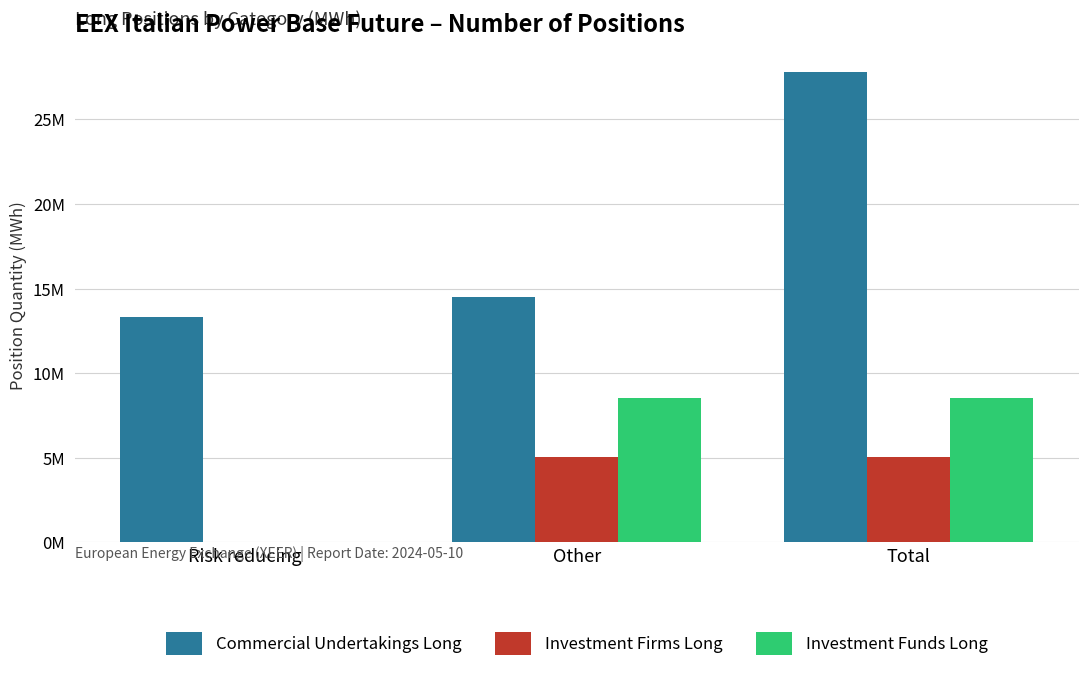

Is it true that Investment Funds Long equals 4737524 at Other?

False